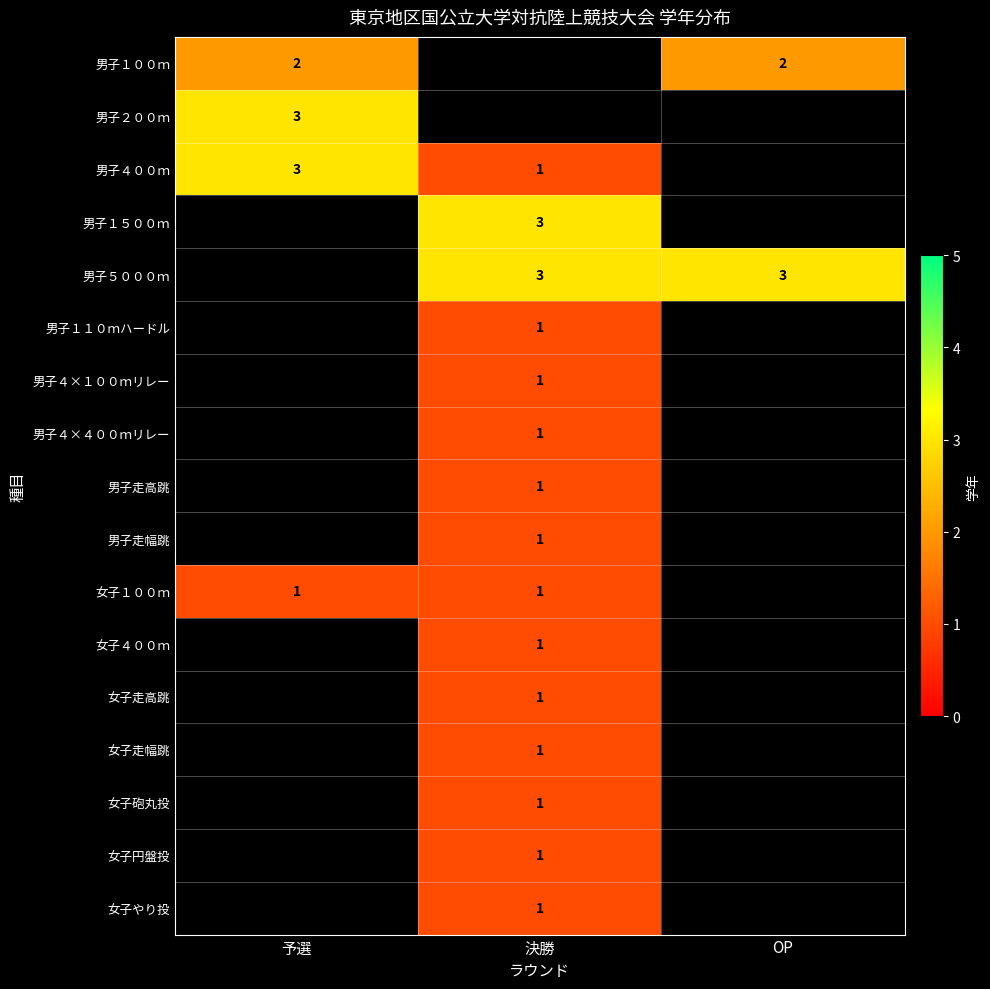

The value of 男子４×４００ｍリレー at 決勝 is 1. True or false?

True